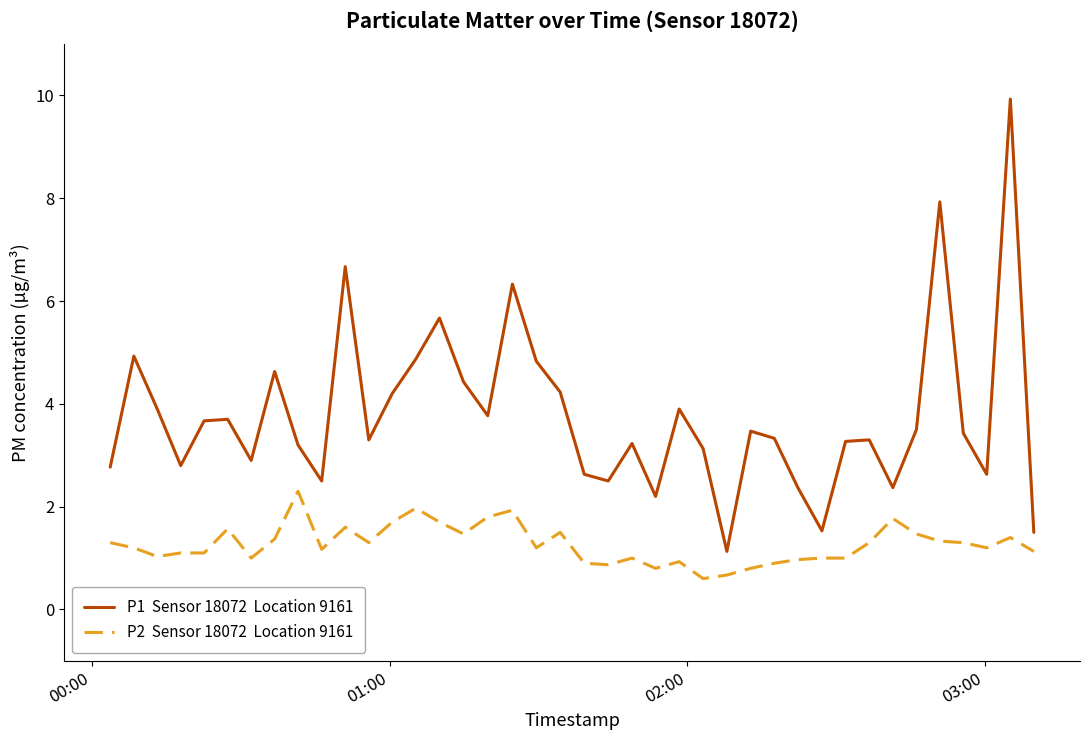

What is the minimum value shown in the chart?

0.6